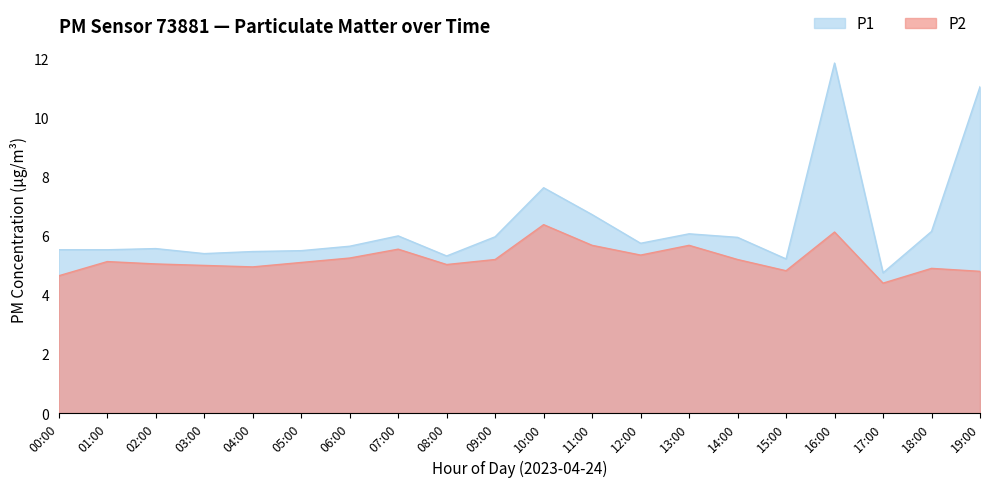

List the series in order of their peak value, highest first.

P1, P2